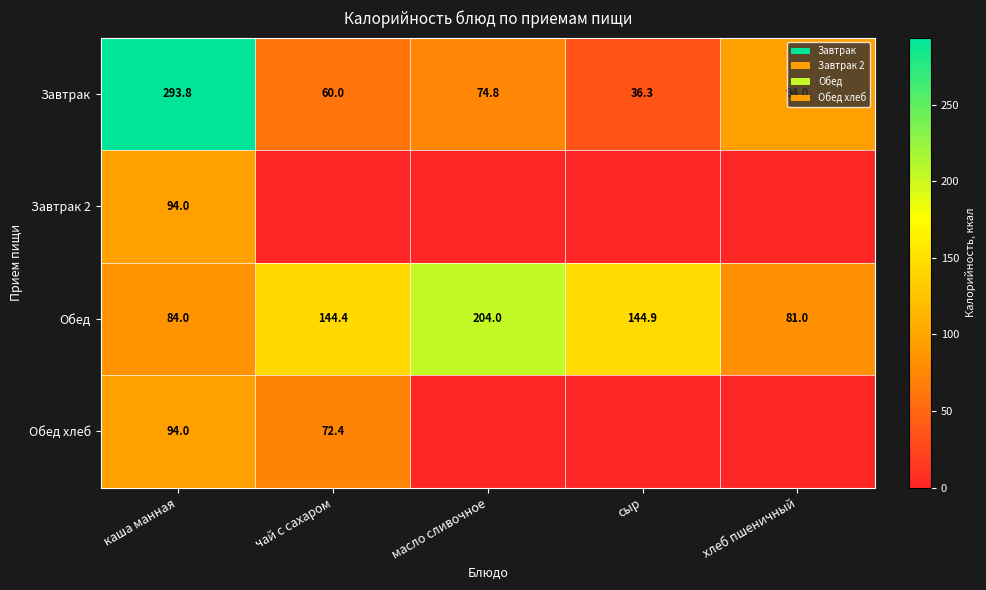

What is the sum of the Обед values at чай с сахаром and хлеб пшеничный?

225.4